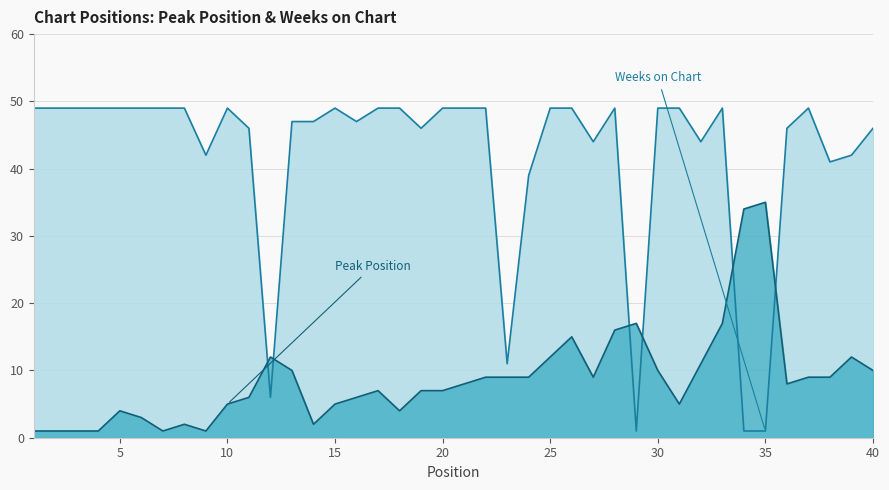

Which has a higher value, 7 or 10?

10